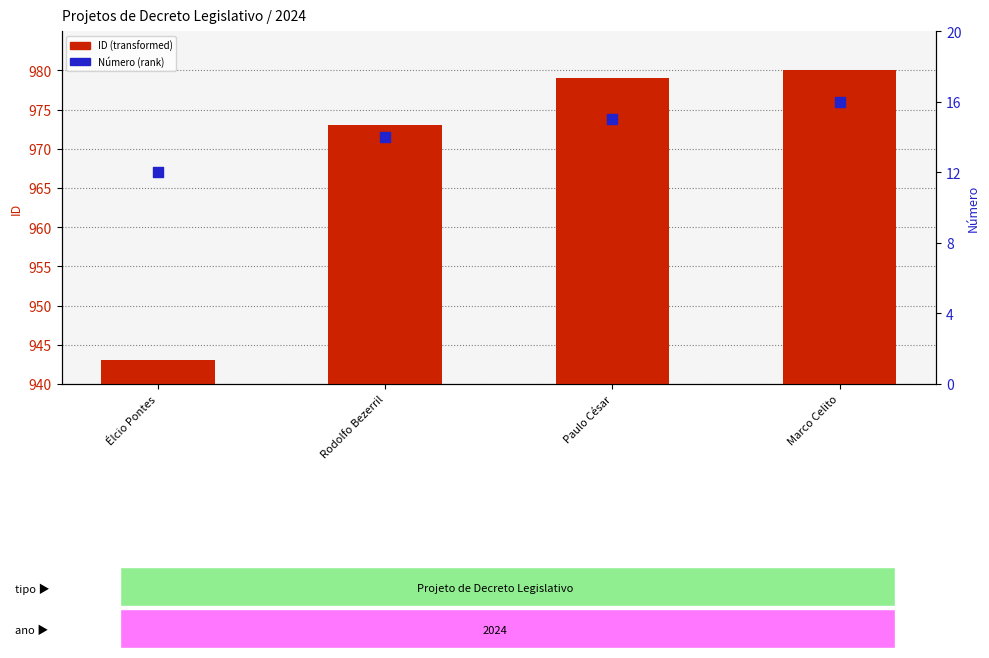

Which series contains the highest Y value?

ID